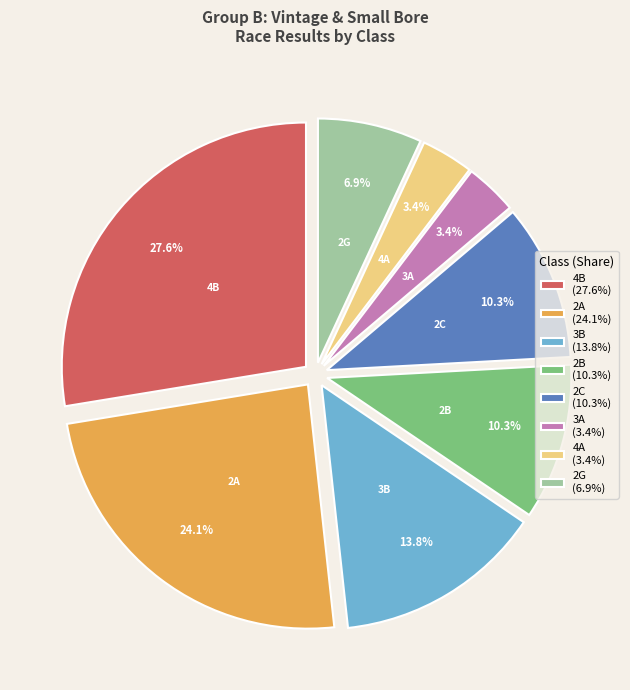

To the nearest percent, what percentage of the pie is 2C?

10%